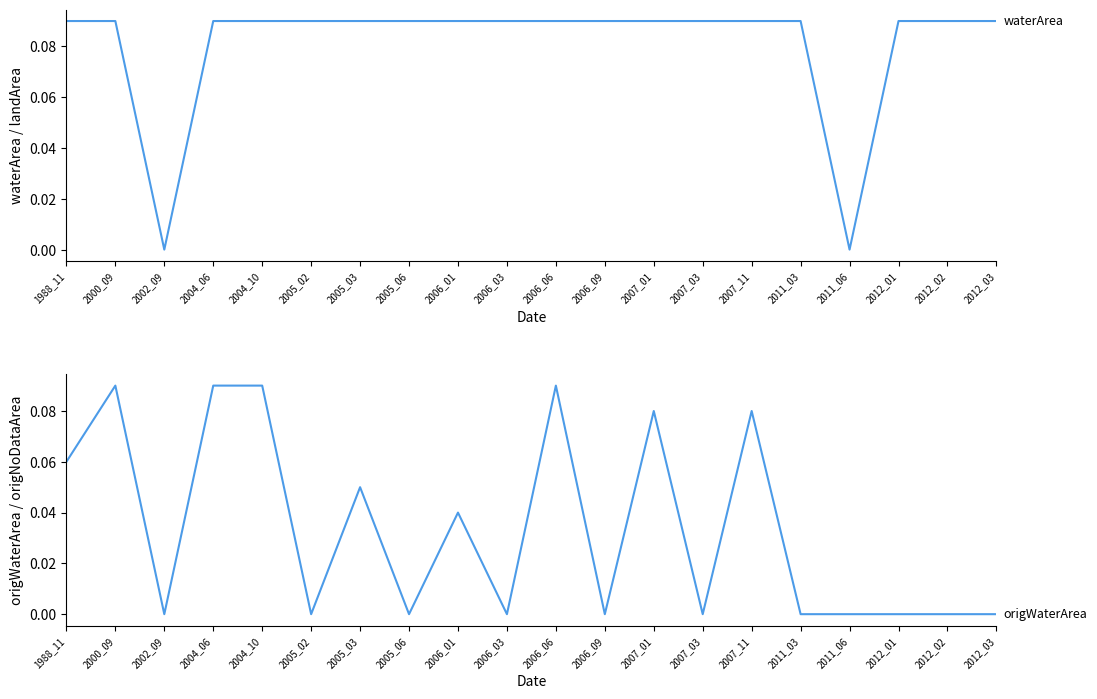

Reading left to right, list all the values displayed in this chart.

waterArea: 1988_11=0.1	2000_09=0.1	2002_09=0.0	2004_06=0.1	2004_10=0.1	2005_02=0.1	2005_03=0.1	2005_06=0.1	2006_01=0.1	2006_03=0.1	2006_06=0.1	2006_09=0.1	2007_01=0.1	2007_03=0.1	2007_11=0.1	2011_03=0.1	2011_06=0.0	2012_01=0.1	2012_02=0.1	2012_03=0.1
origWaterArea: 1988_11=0.1	2000_09=0.1	2002_09=0.0	2004_06=0.1	2004_10=0.1	2005_02=0.0	2005_03=0.1	2005_06=0.0	2006_01=0.0	2006_03=0.0	2006_06=0.1	2006_09=0.0	2007_01=0.1	2007_03=0.0	2007_11=0.1	2011_03=0.0	2011_06=0.0	2012_01=0.0	2012_02=0.0	2012_03=0.0